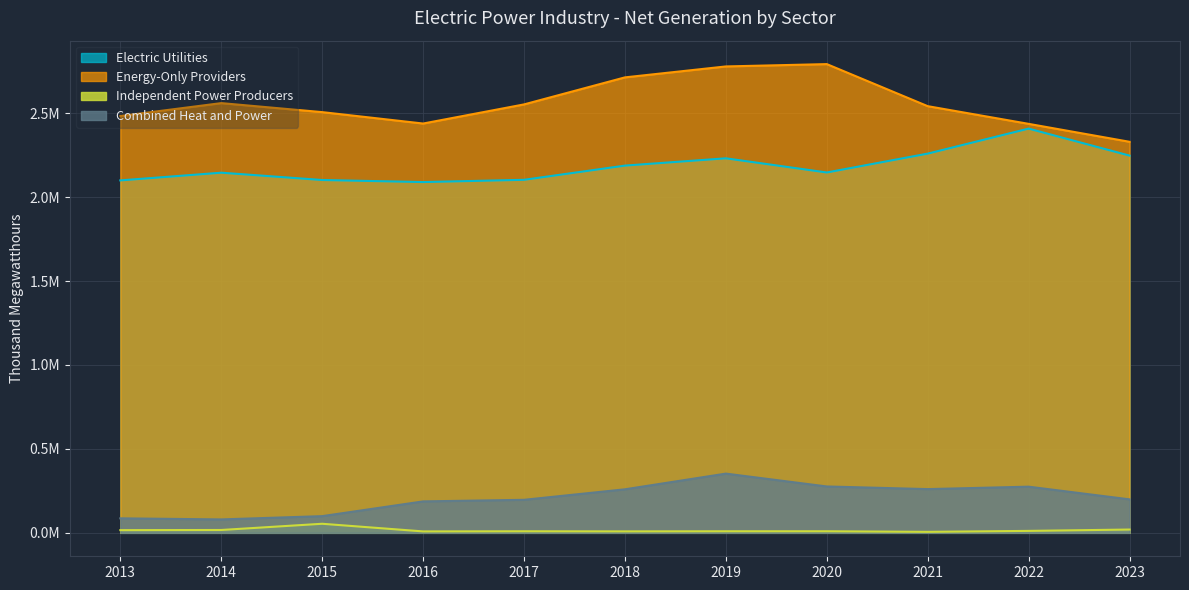

Which has a higher value, 2014 or 2017?

2014